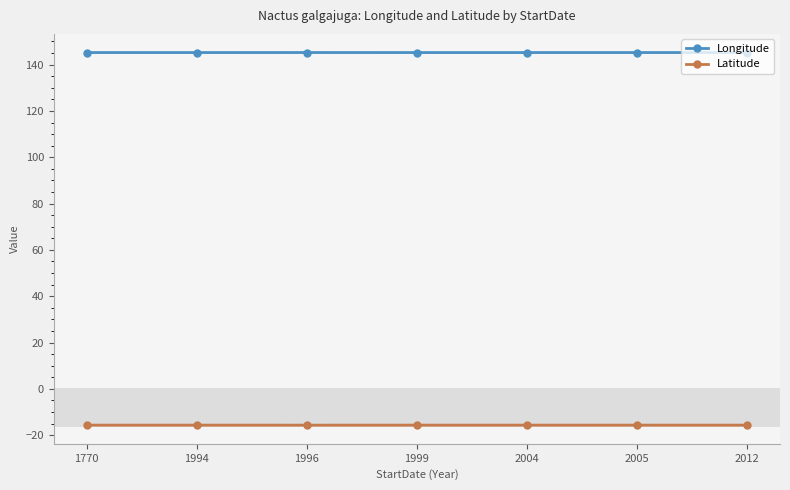

How many lines are shown in the chart?

2